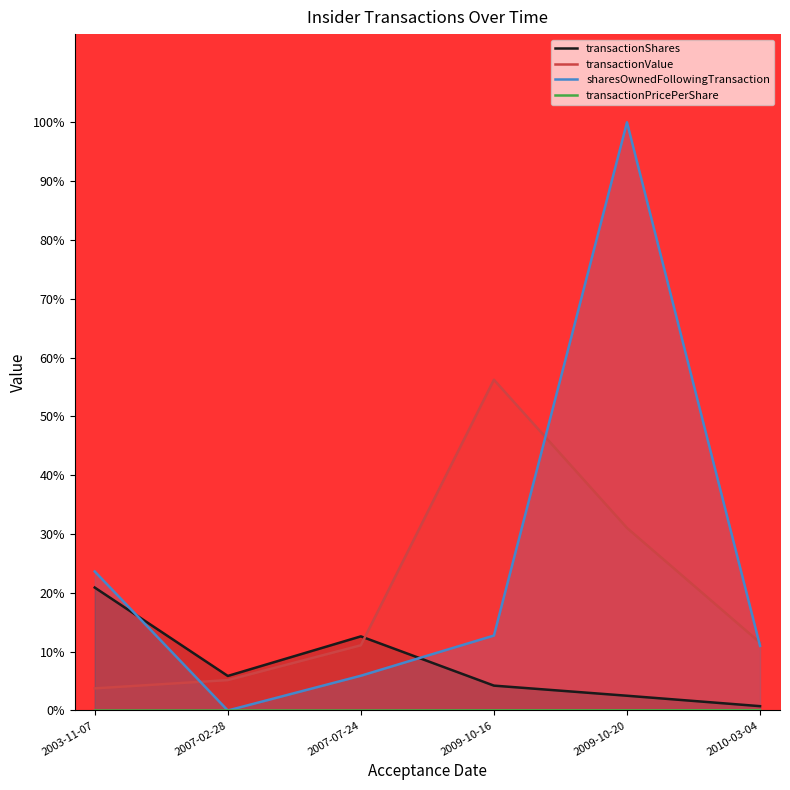

True or false: transactionValue and transactionPricePerShare cross at least once.

False